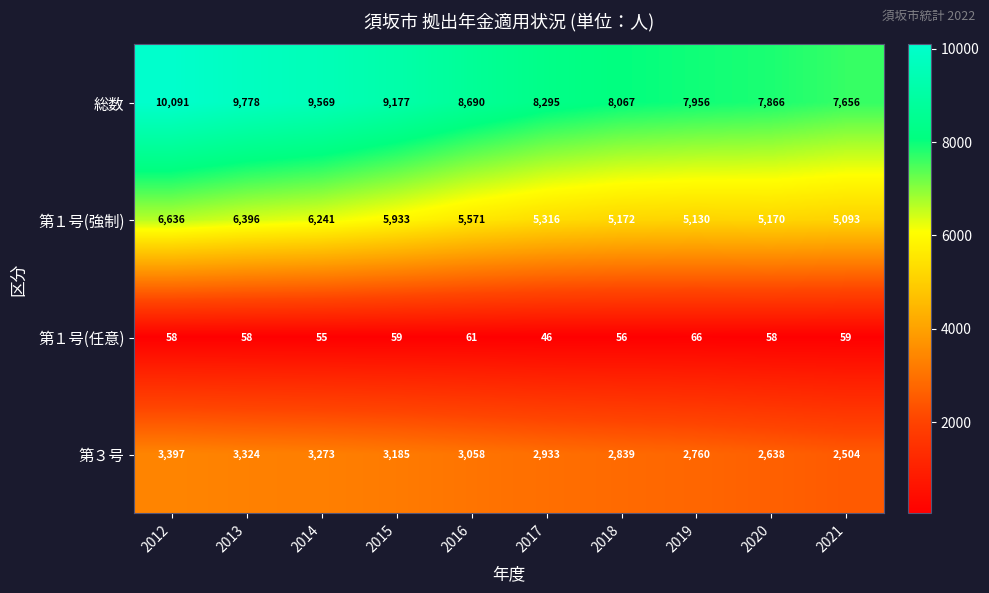

At which category does the chart reach its peak across all series?

2012